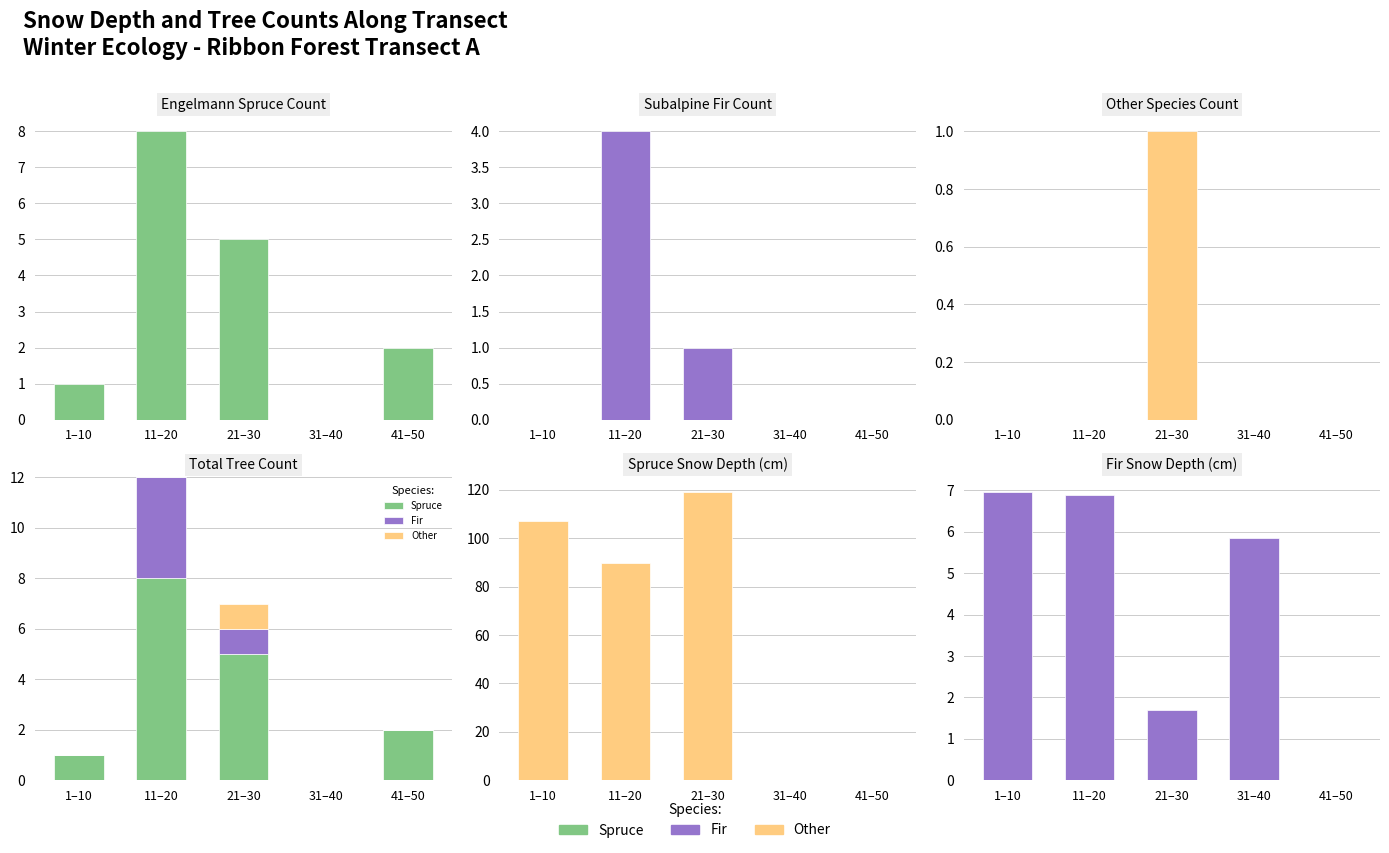

What is the difference between the Fir values at 11–20 and 31–40?

4.0